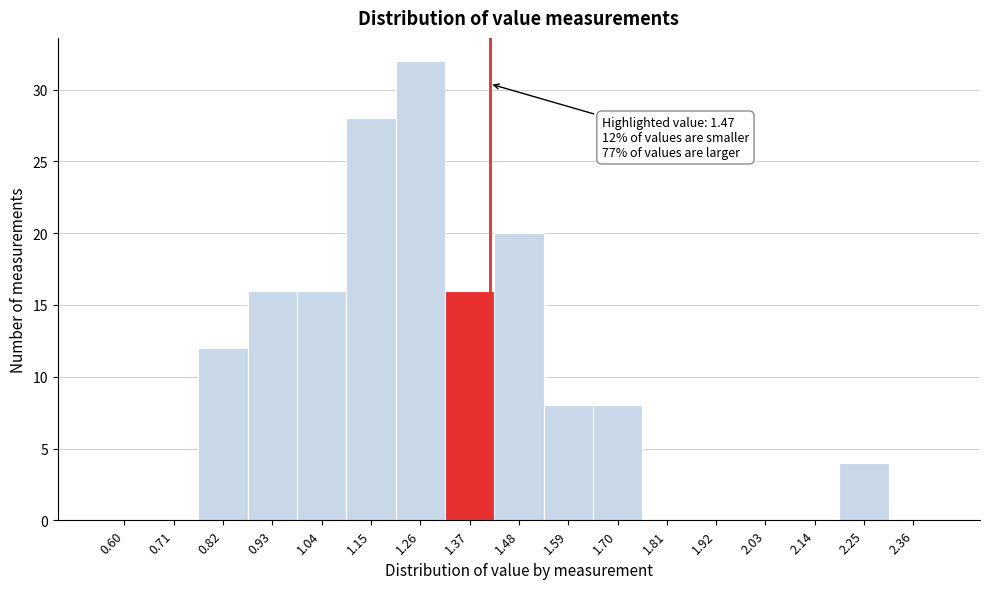

Reading left to right, what are all the values shown in this chart?

0.60=0	0.71=0	0.82=12	0.93=16	1.04=16	1.15=28	1.26=32	1.37=16	1.48=20	1.59=8	1.70=8	1.81=0	1.92=0	2.03=0	2.14=0	2.25=4	2.36=0